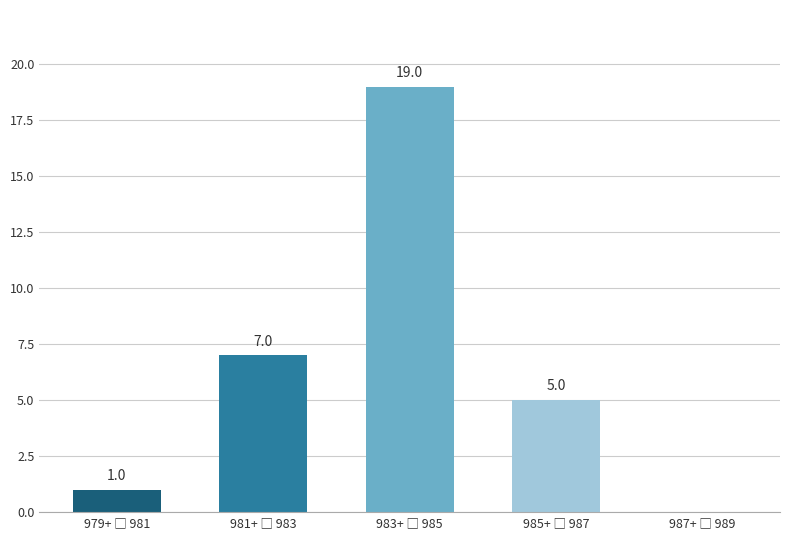

Count the number of data series in this chart.

1